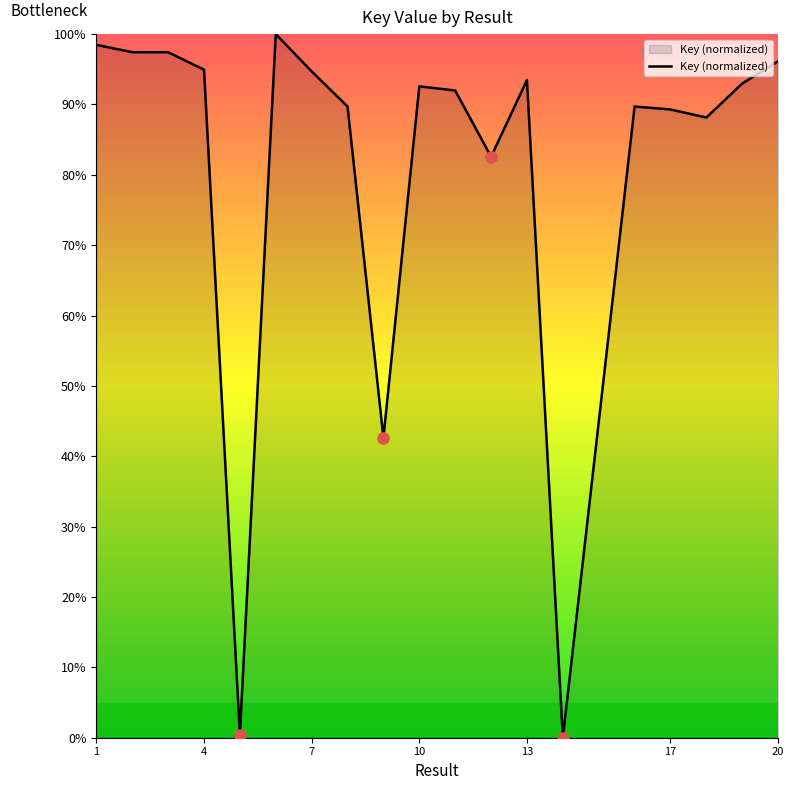

What is the greatest value displayed?

100.0